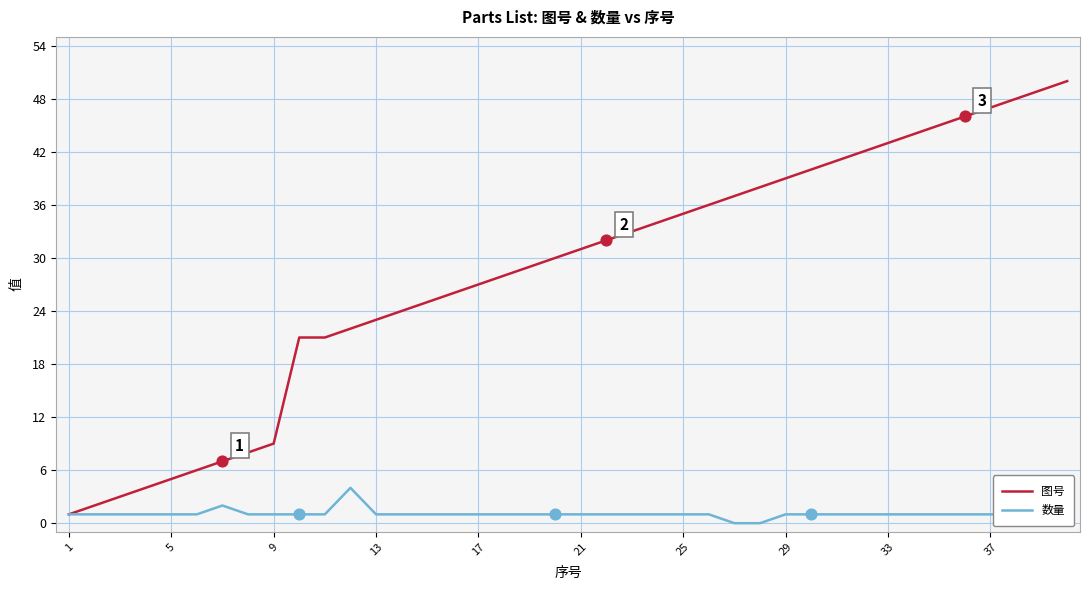

Which series has the largest range (max minus min)?

图号